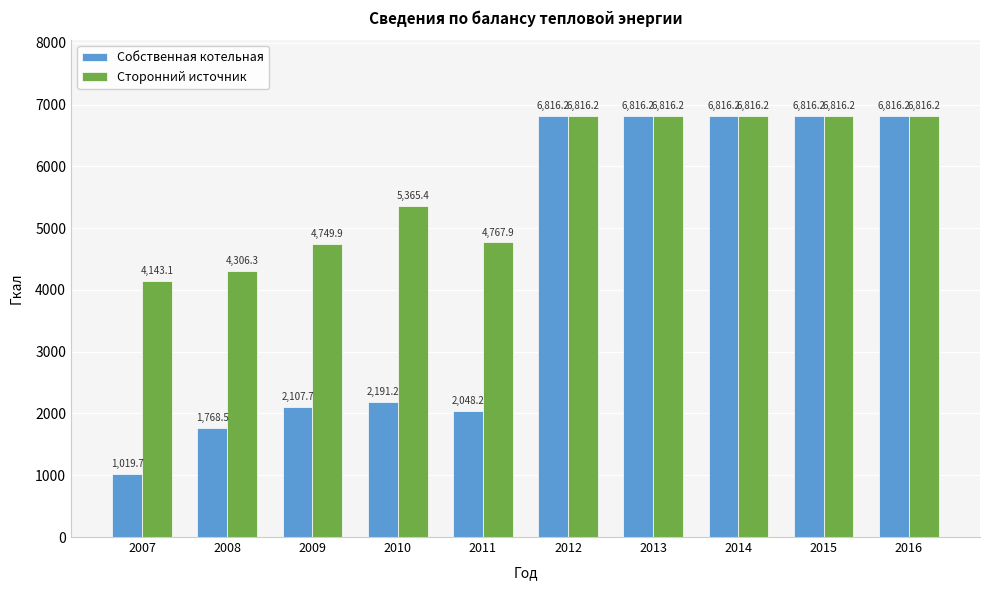

Is it true that Сторонний источник equals 8258.0 at 2010?

False